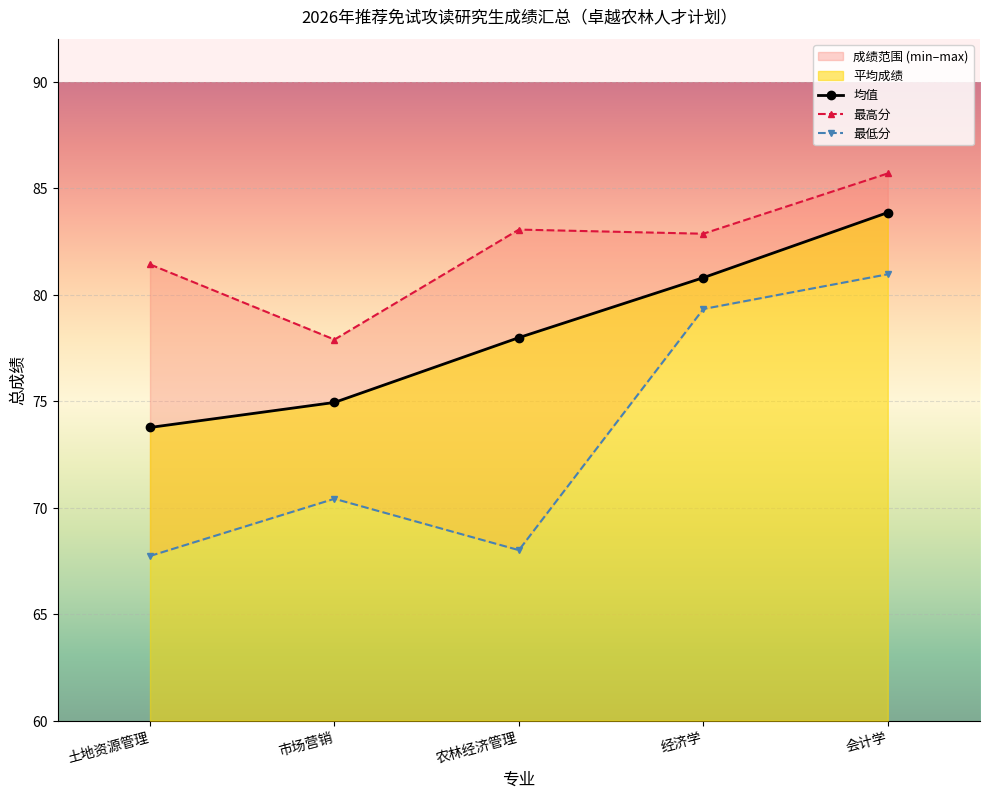

What is the difference between the maximum and minimum values in the 均值 series?

10.1